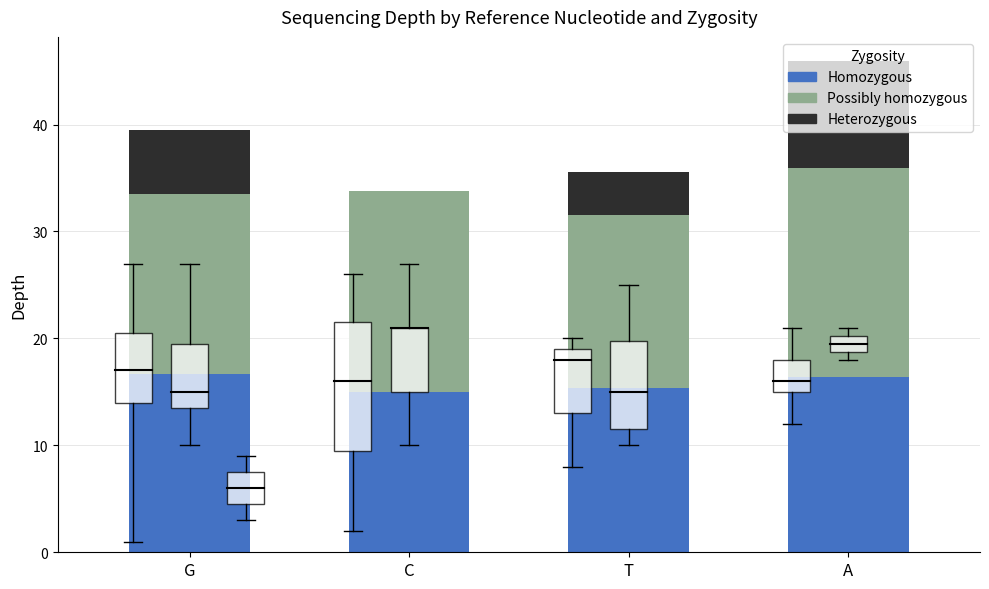

At which category is the sum across all series the highest?

A